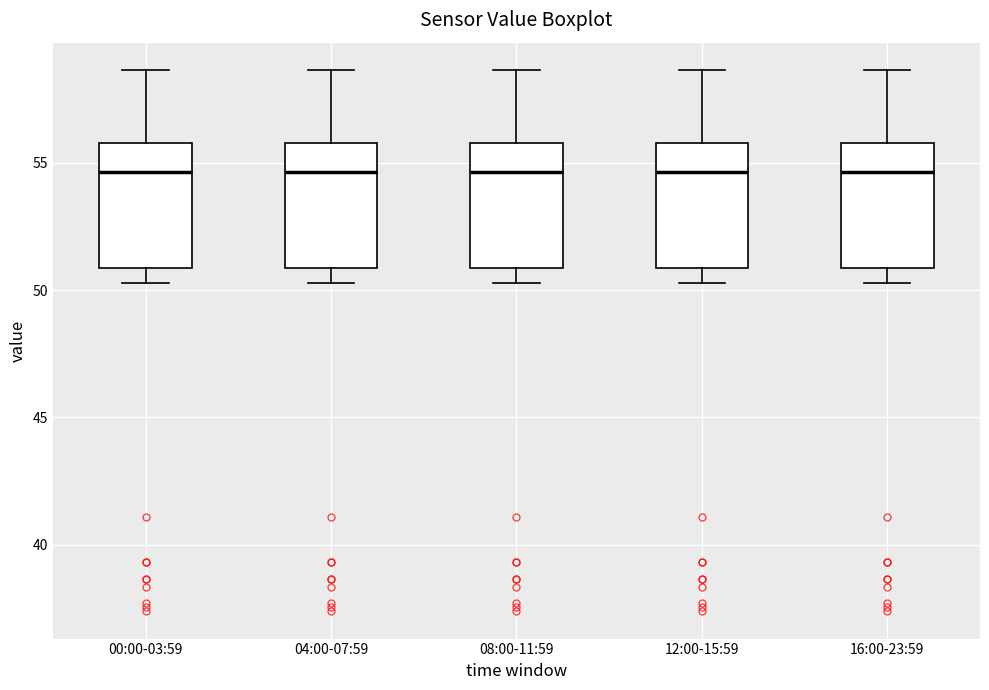

Reading left to right, transcribe this box plot: for each box, give where its median line is, the range the box spans, and where its two whiskers end, as read against the y-axis. The values are not printed on the chart, so give them approximately, as read against the axis.

00:00-03:59: median 54.5, box 51.0 to 56.0, whiskers 50.5 to 58.5
04:00-07:59: median 54.5, box 51.0 to 56.0, whiskers 50.5 to 58.5
08:00-11:59: median 54.5, box 51.0 to 56.0, whiskers 50.5 to 58.5
12:00-15:59: median 54.5, box 51.0 to 56.0, whiskers 50.5 to 58.5
16:00-23:59: median 54.5, box 51.0 to 56.0, whiskers 50.5 to 58.5